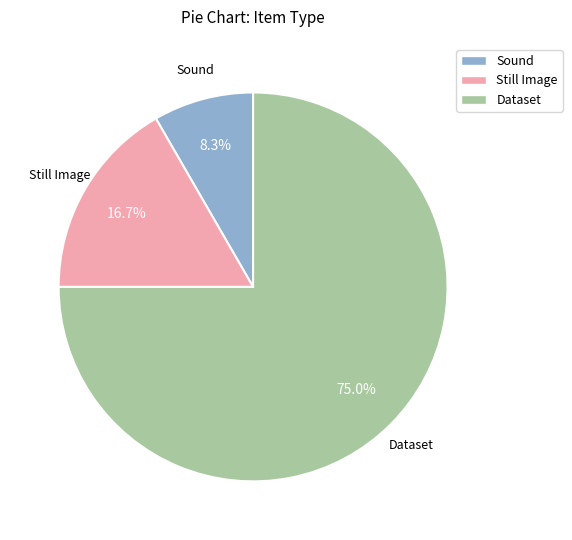

Is there a majority slice in this chart?

Yes